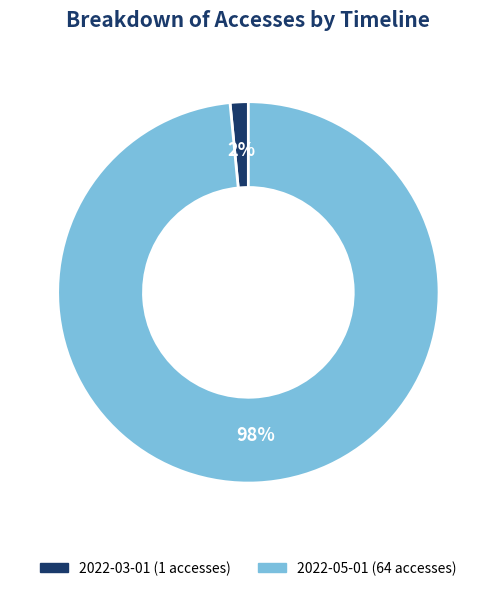

Is there any slice that represents more than half of the pie?

Yes